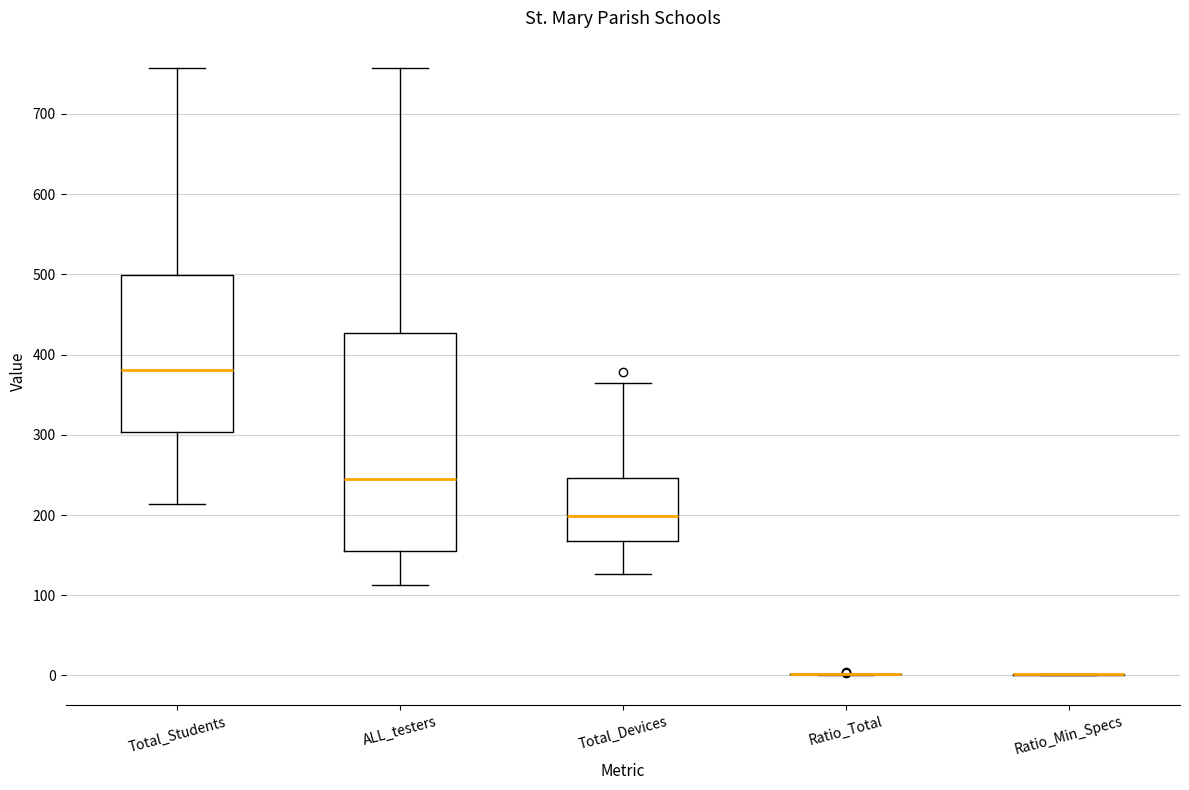

Which box is the tallest, from its lower edge to its upper edge?

ALL_testers